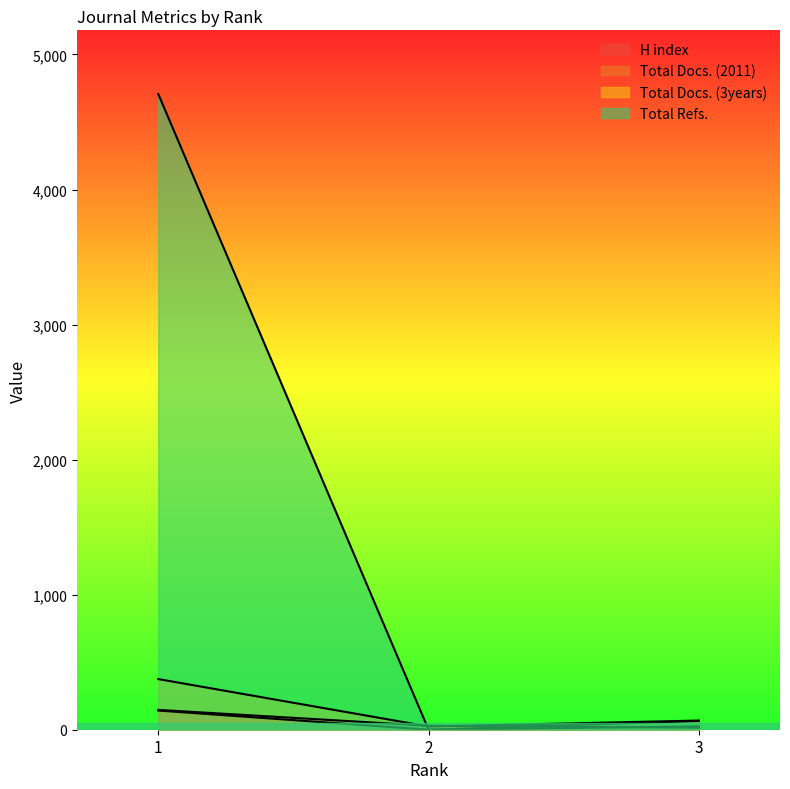

What is the total value across all series at 1?

5372